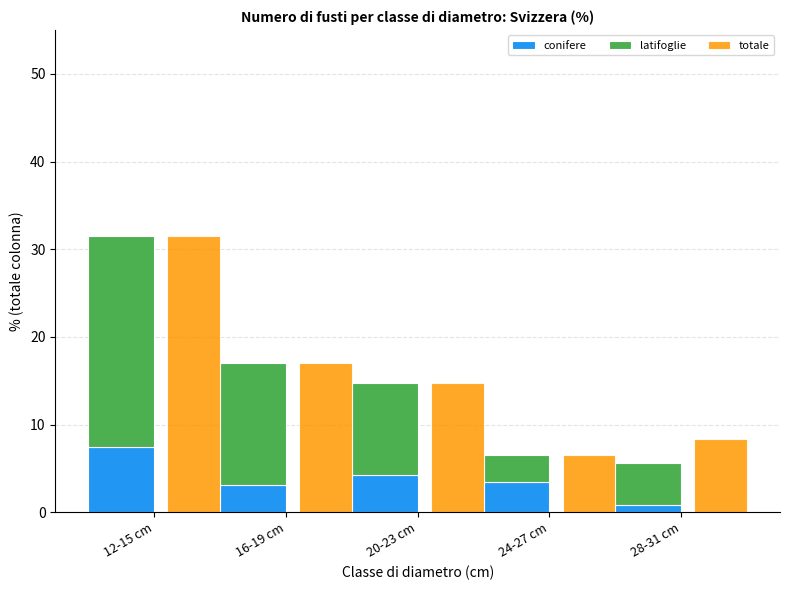

List the labels in order of conifere value, largest first.

12-15 cm, 20-23 cm, 24-27 cm, 16-19 cm, 28-31 cm